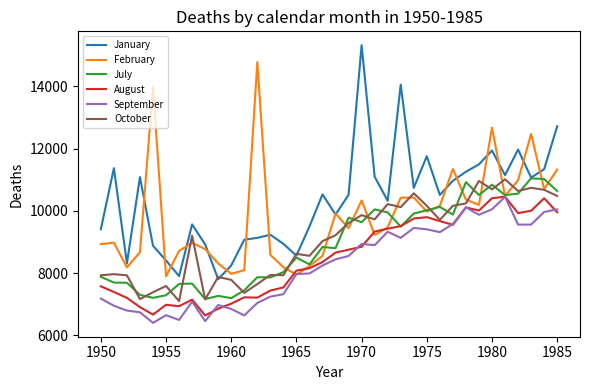

What is the maximum value shown in the chart?

15315